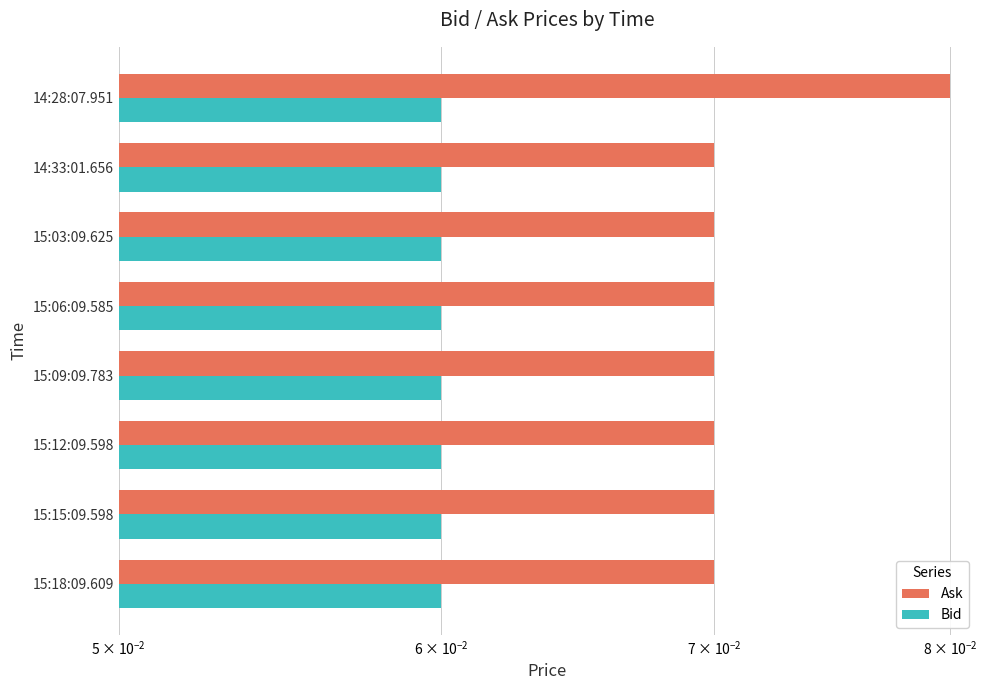

Reading right to left, list all the values displayed in this chart.

Ask: 0.1	0.1	0.1	0.1	0.1	0.1	0.1	0.1
Bid: 0.3	0.3	0.3	0.3	0.3	0.3	0.3	0.3